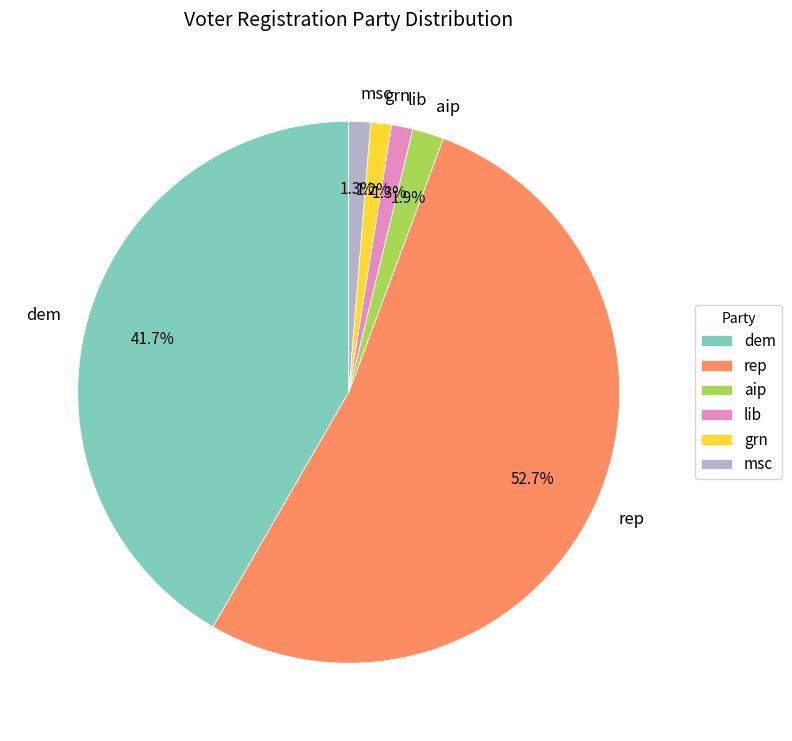

Which slice is the largest?

rep